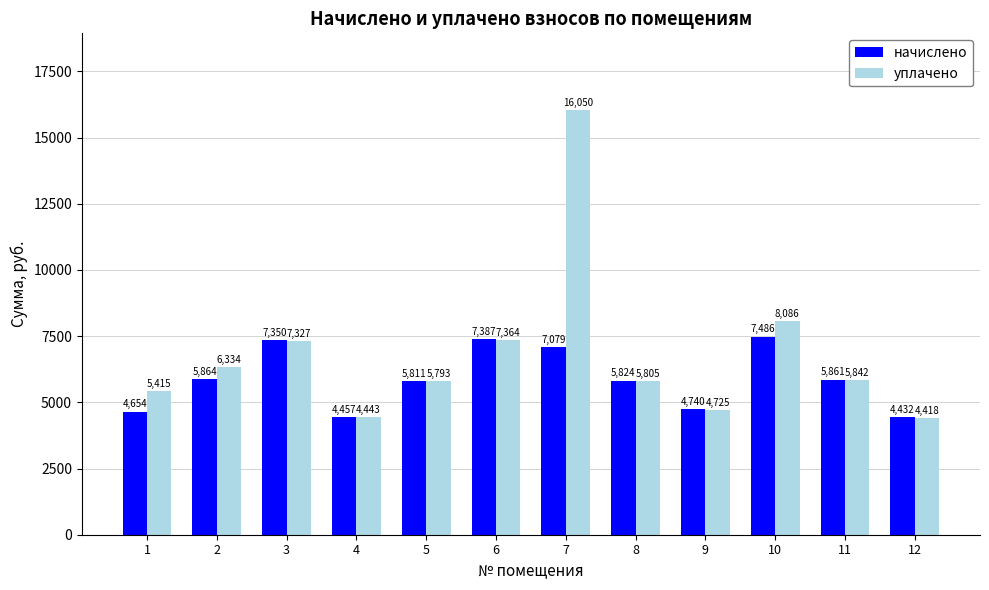

At how many categories does at least one series exceed 13860?

1